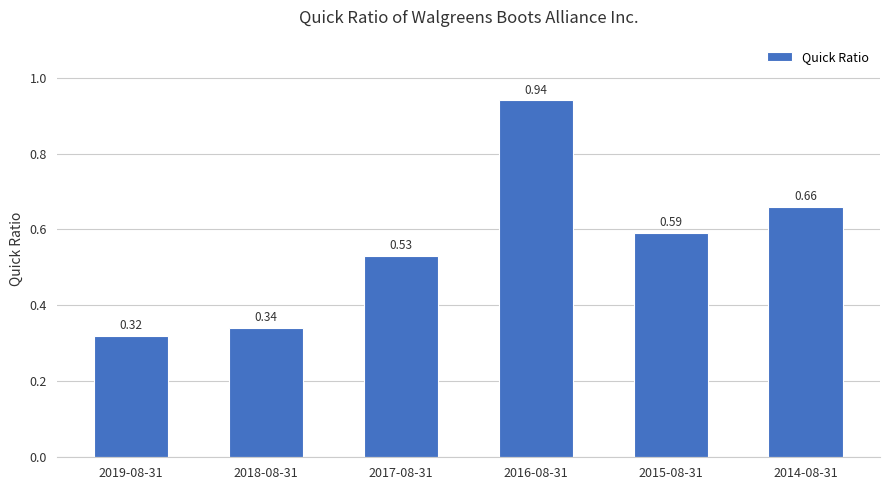

Rank the categories by value from lowest to highest.

2019-08-31, 2018-08-31, 2017-08-31, 2015-08-31, 2014-08-31, 2016-08-31